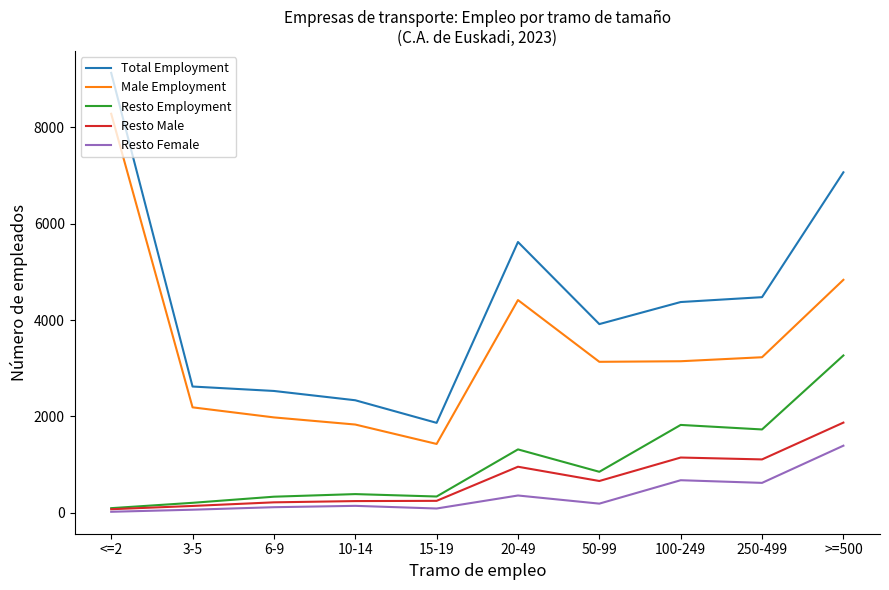

Rank the series by their maximum value, from lowest to highest.

Resto Female, Resto Male, Resto Employment, Male Employment, Total Employment